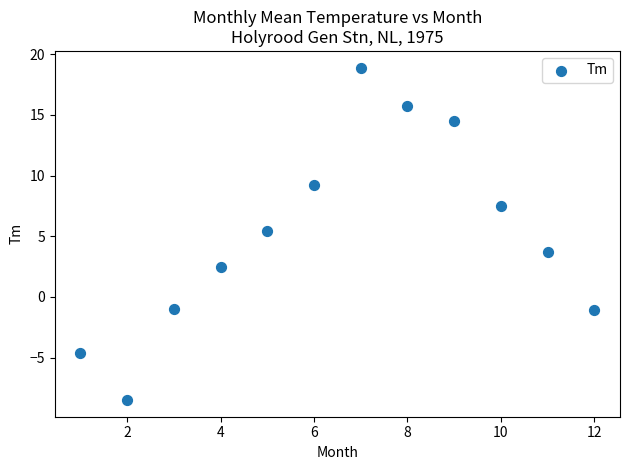

What is the range of X values (max minus min)?

11.0